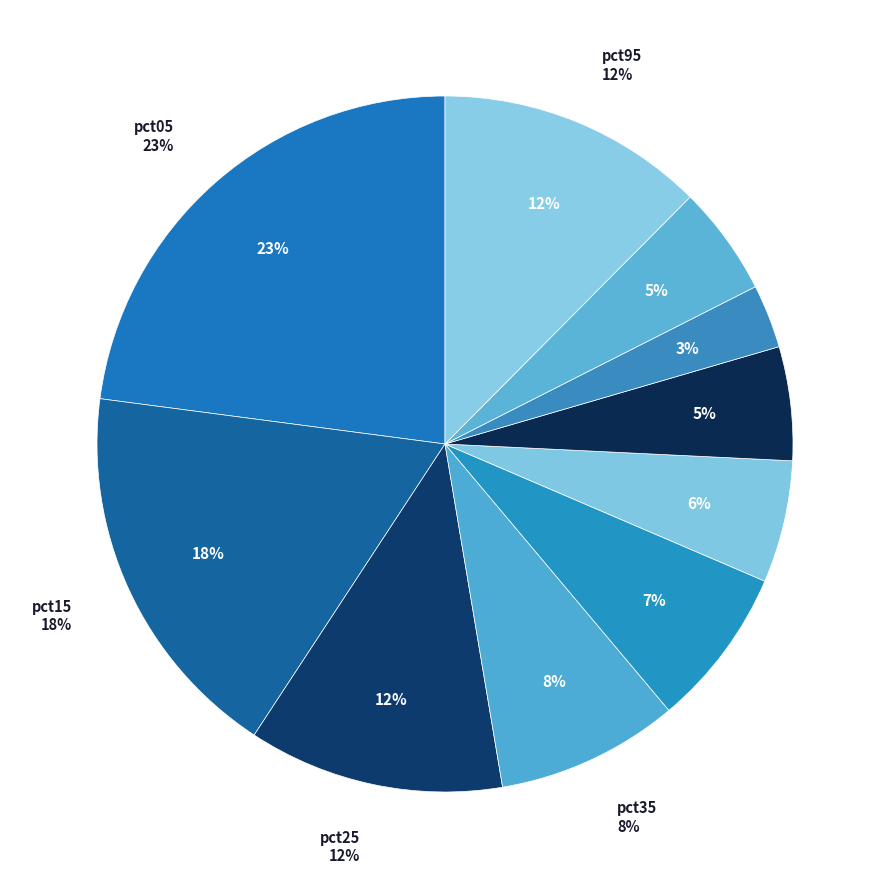

Which category has the smallest portion of the pie?

pct75